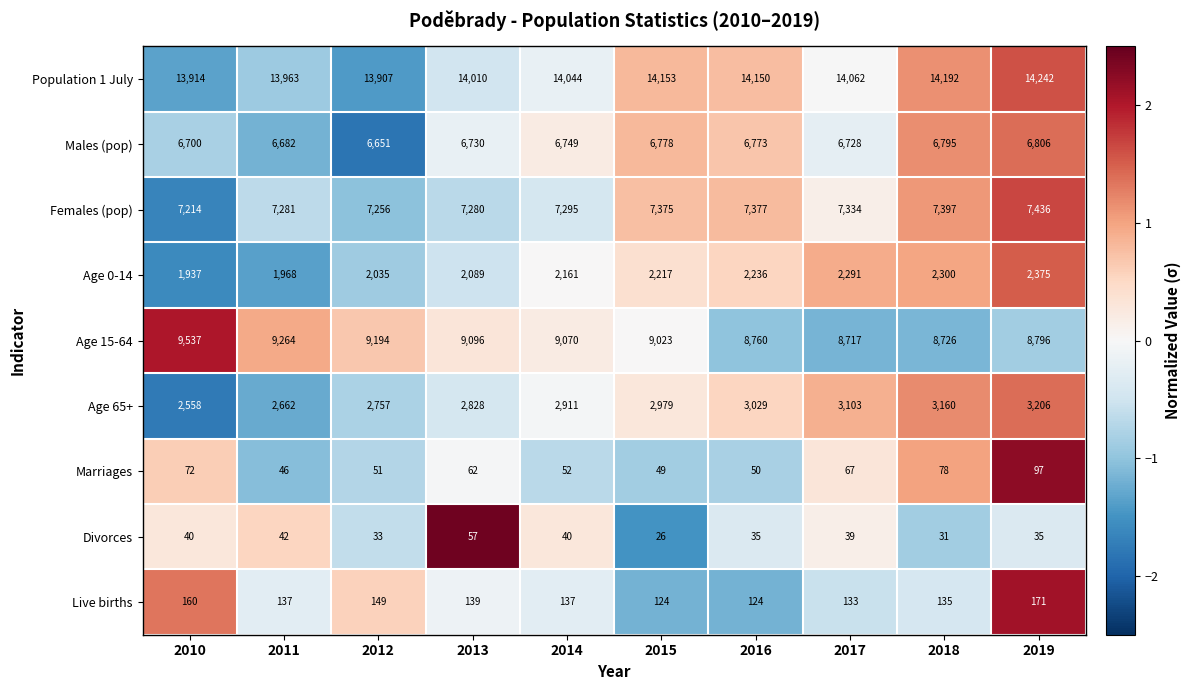

The Males (pop) series shows 6806 at 2019. True or false?

True